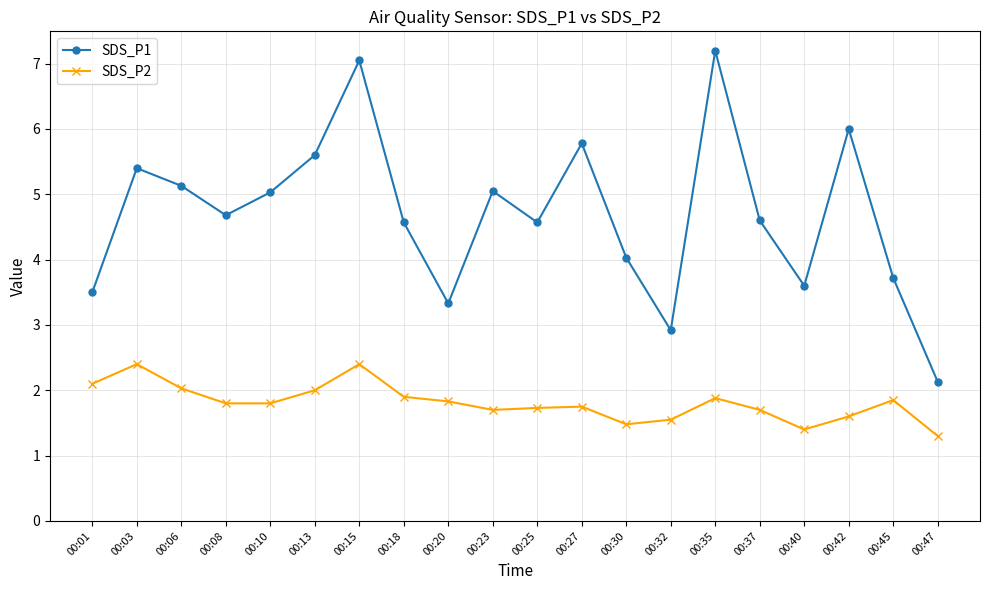

Rank the series at 00:30 from lowest to highest value.

SDS_P2, SDS_P1